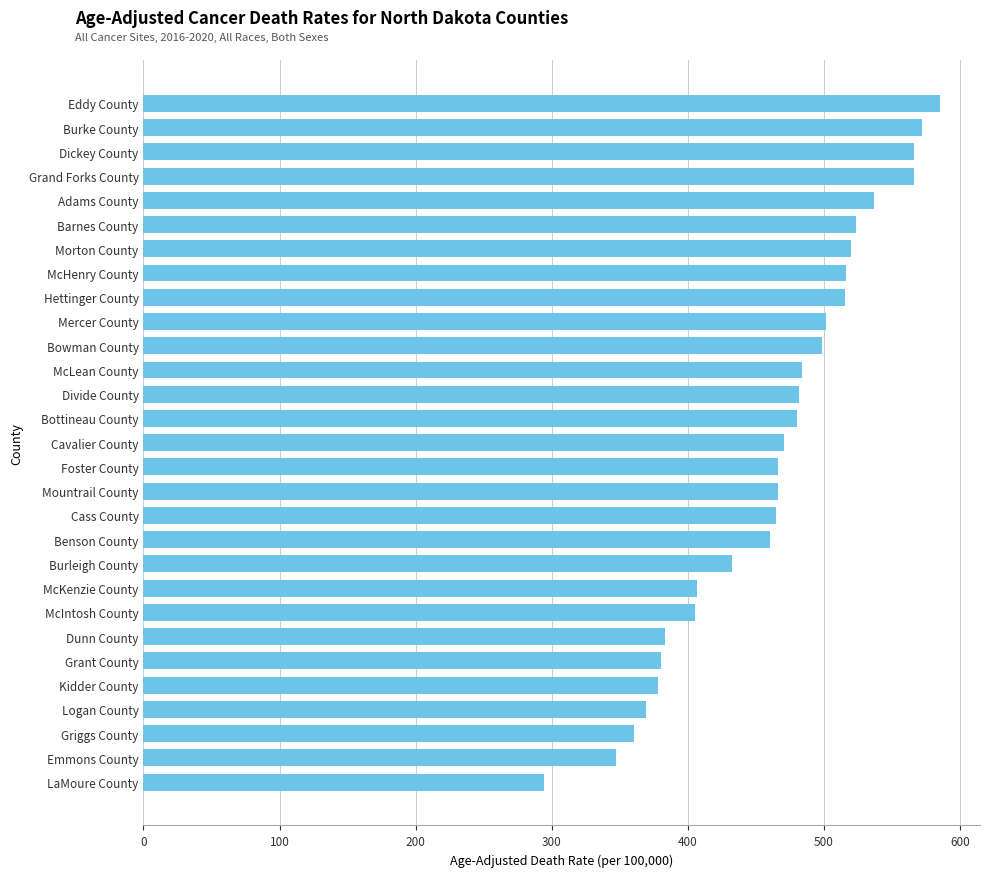

The value at Divide County is 481.8. True or false?

True